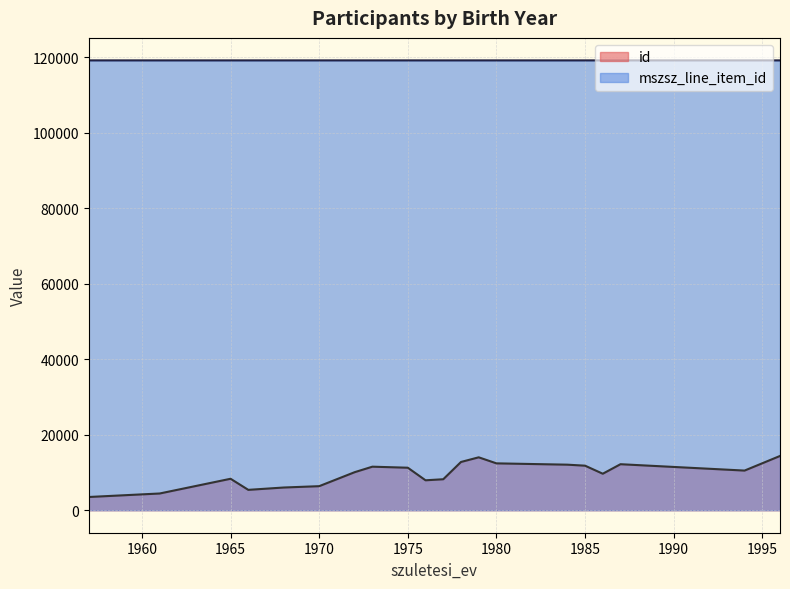

The id series shows 4274 at 1984. True or false?

False